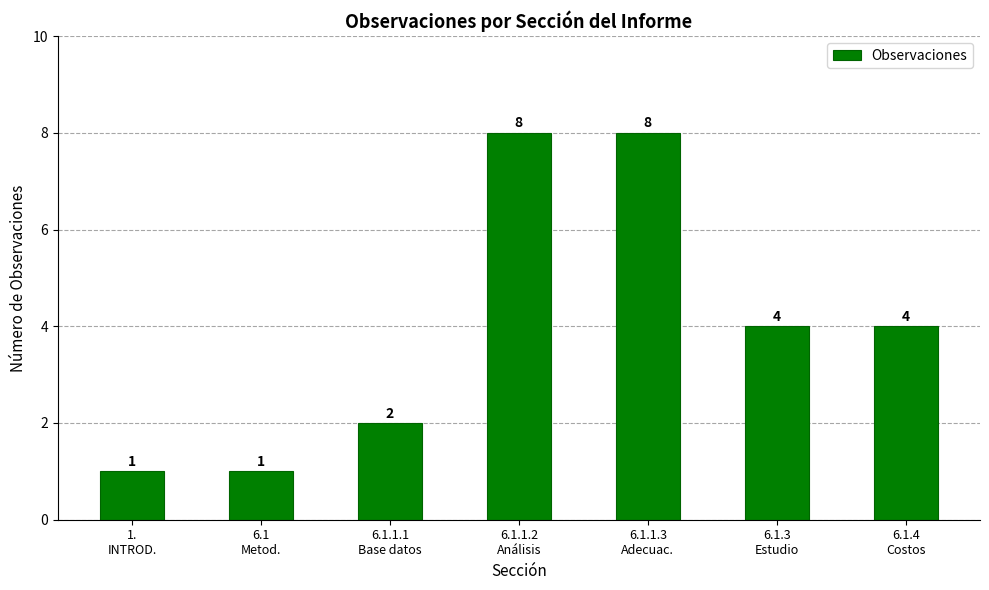

Reading left to right, list all the values displayed in this chart.

1.
INTROD.=1	6.1
Metod.=1	6.1.1.1
Base datos=2	6.1.1.2
Análisis=8	6.1.1.3
Adecuac.=8	6.1.3
Estudio=4	6.1.4
Costos=4